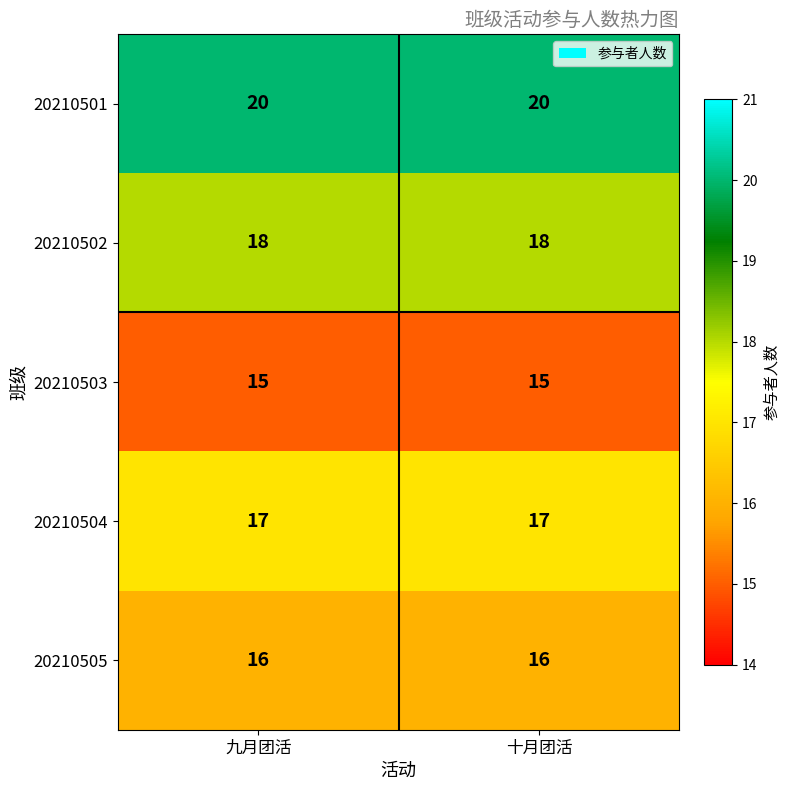

What is the average value of the 20210503 series?

15